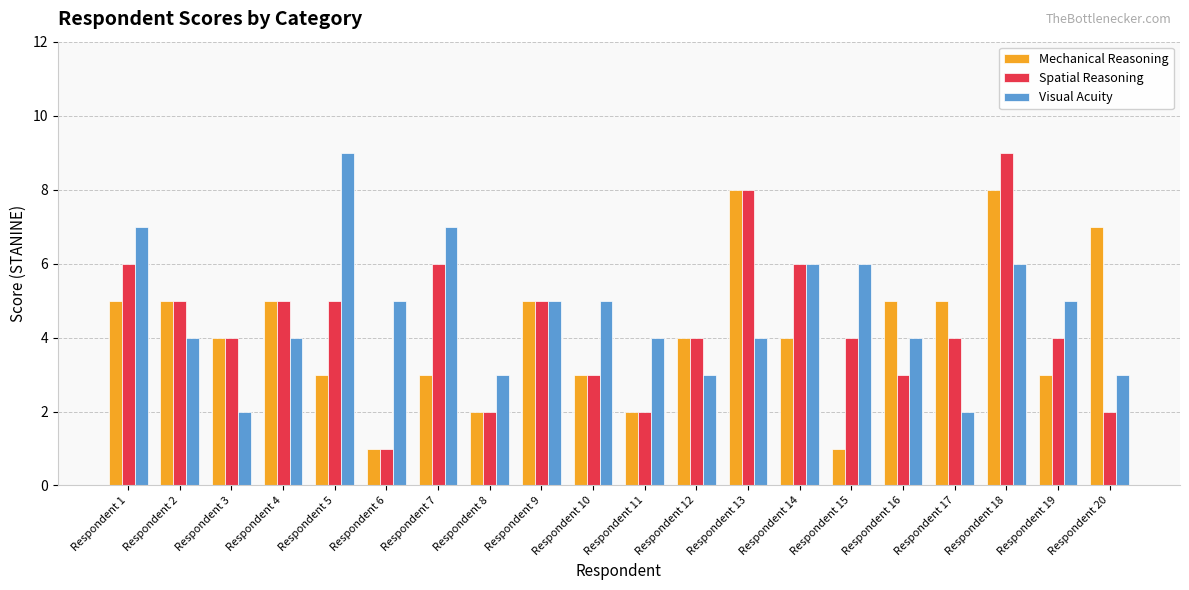

What is the highest value of the Visual Acuity series?

9